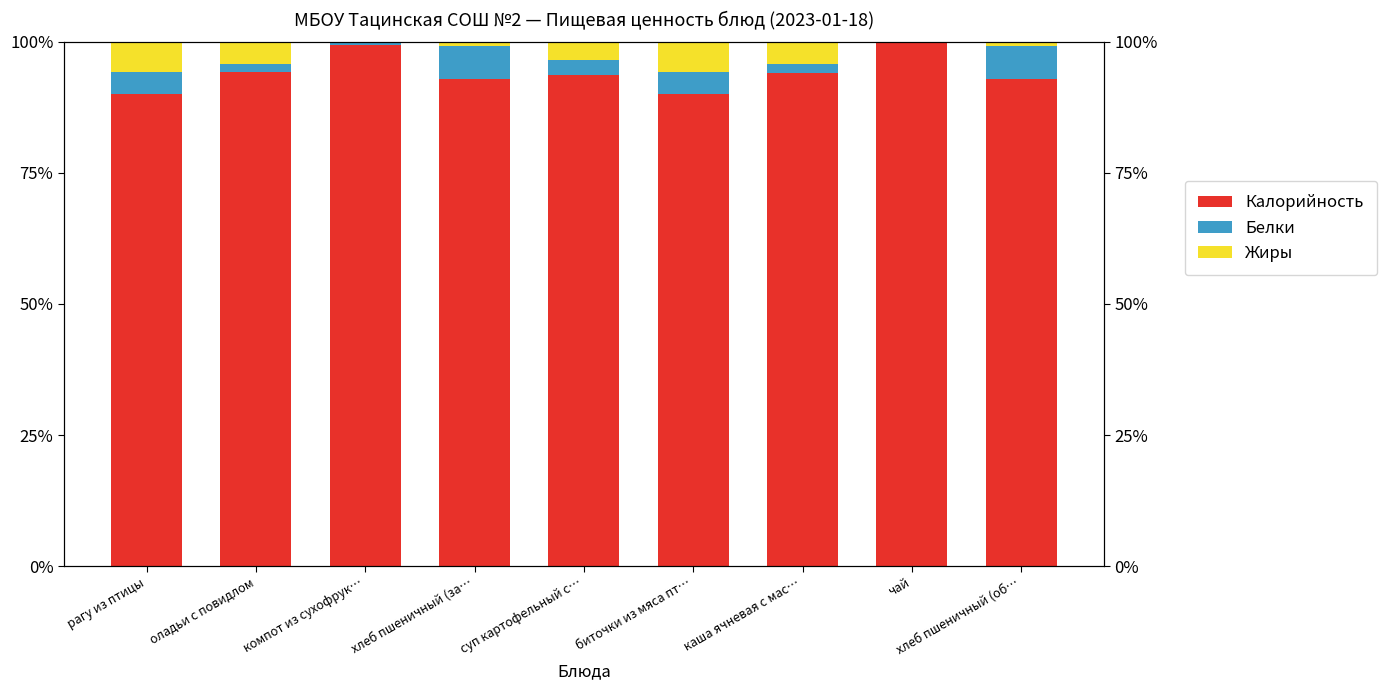

True or false: Белки has a value of 1.5 at биточки из мяса пт….

False